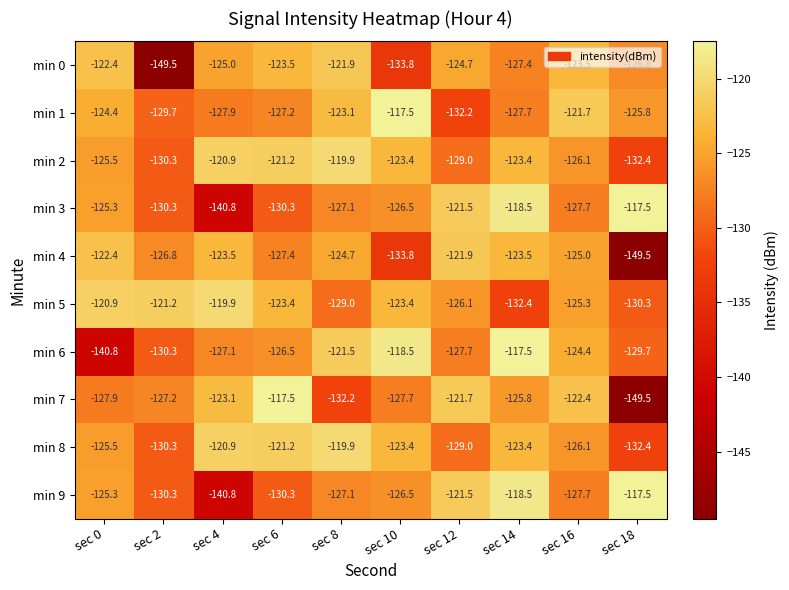

What is the maximum value for min 1?

-117.5